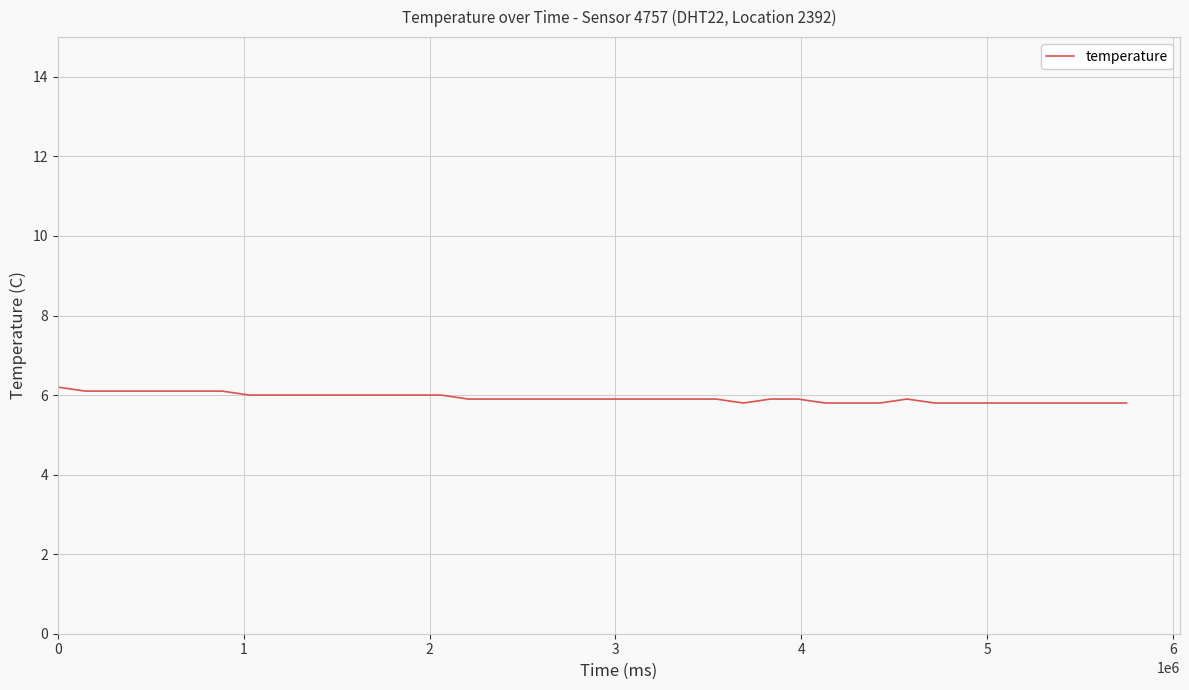

What is the difference between the maximum and minimum values?

0.4